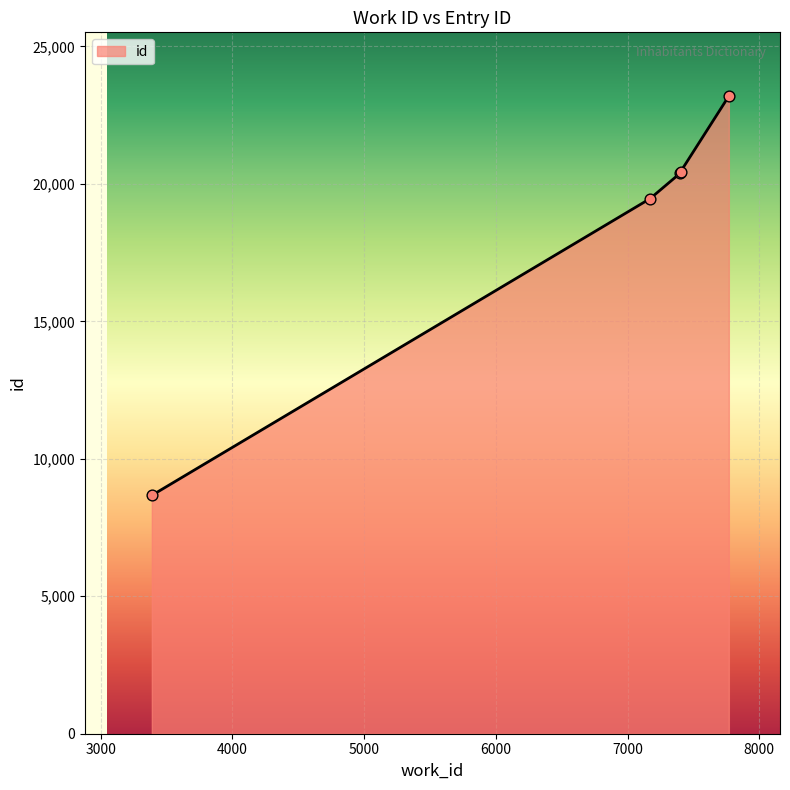

What is the minimum value shown in the chart?

8670